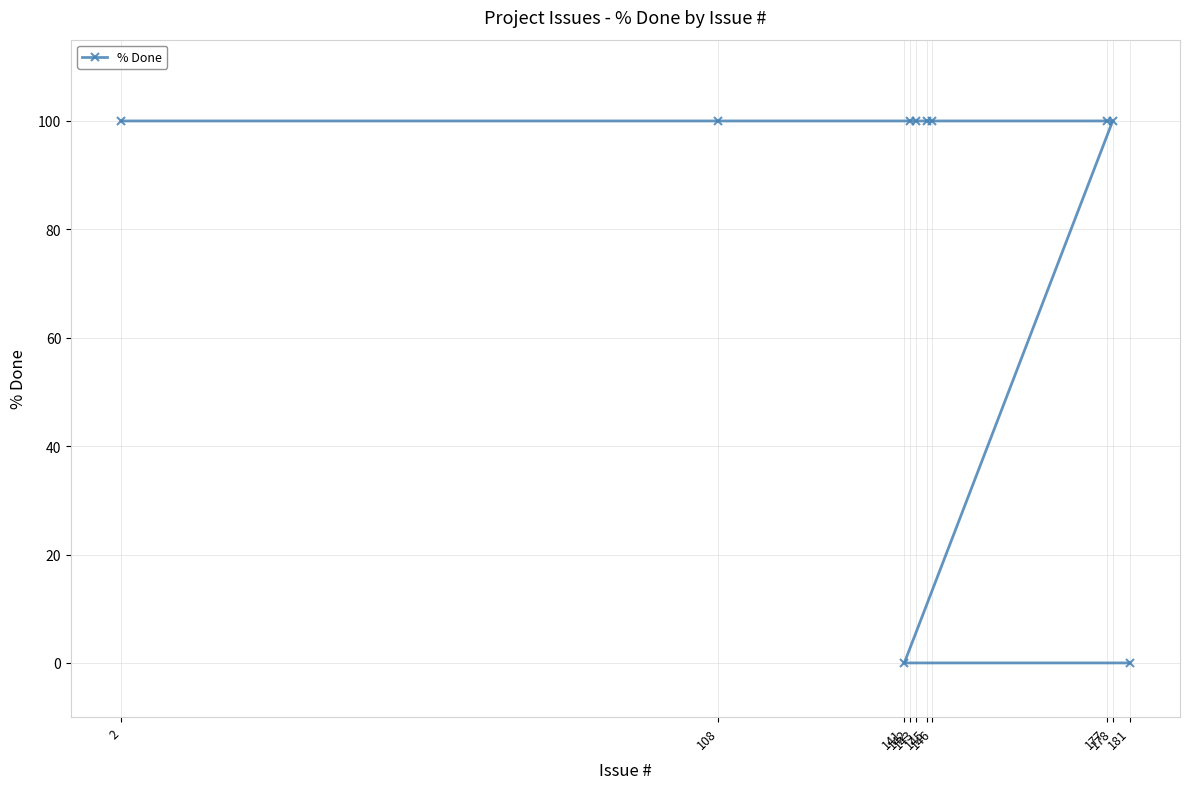

What is the greatest value displayed?

100